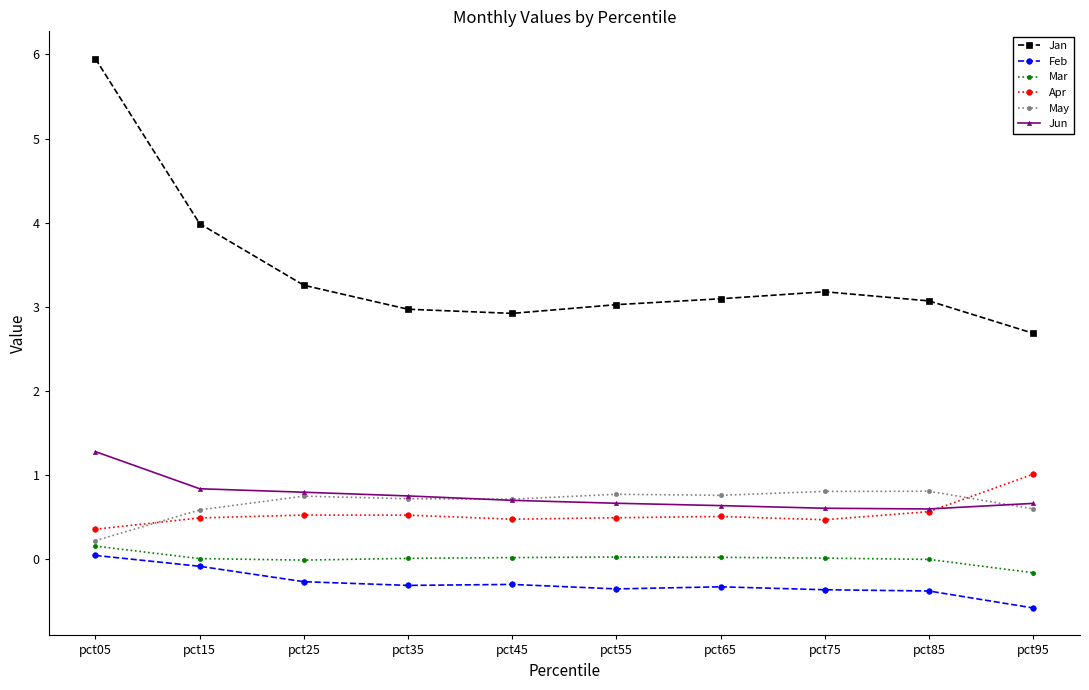

True or false: Feb and Apr cross at least once.

False